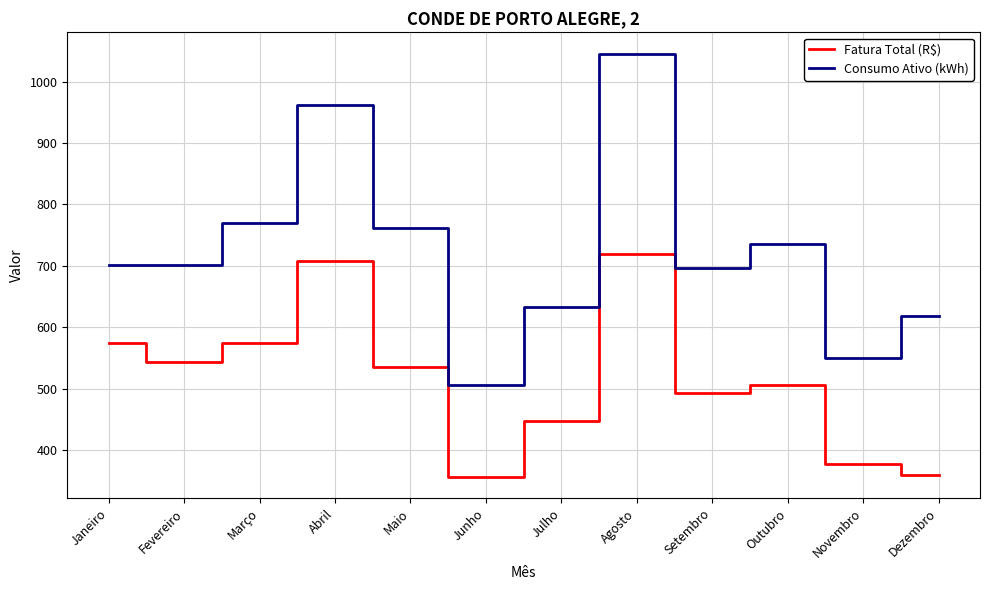

What is the average value of the Consumo Ativo (kWh) series?

723.4